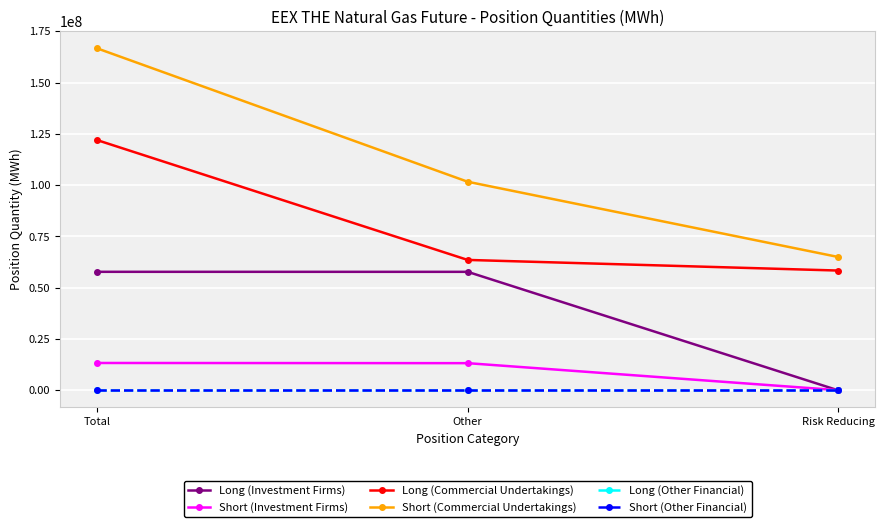

What is the label of the 2nd point from the right?

Other